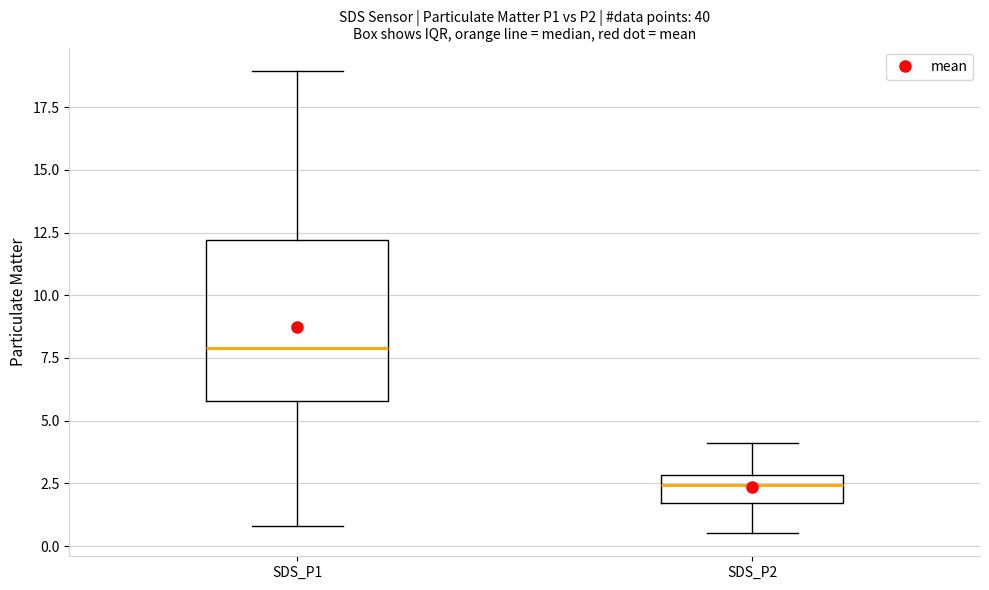

Where does the median line of the box for SDS_P1 sit on the y-axis? The values are not printed on the chart, so give them approximately, as read against the axis.

8.0